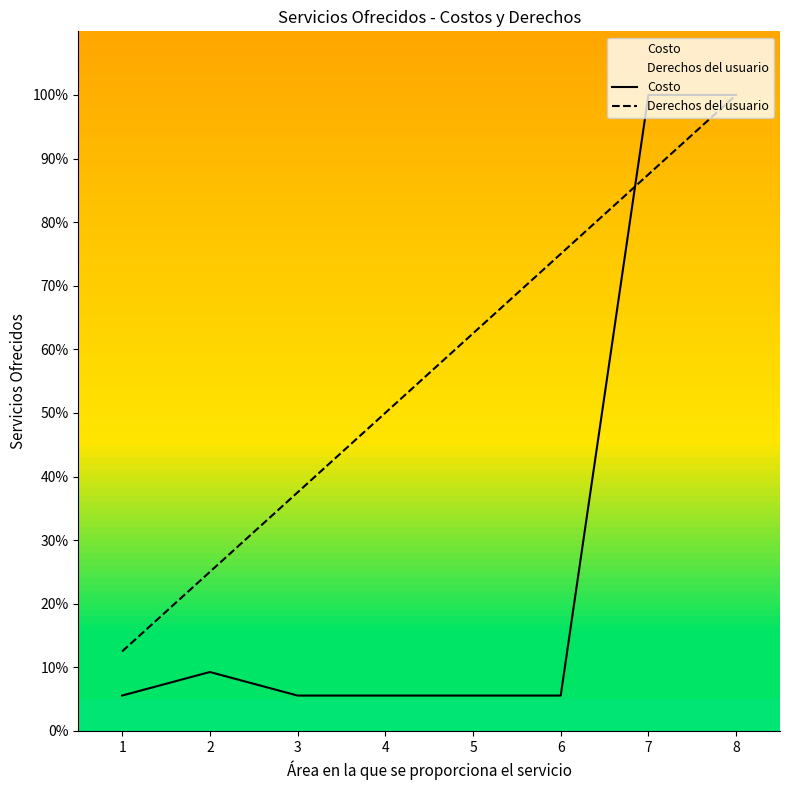

Reading right to left, extract all data points from this chart.

Costo: 8=100.0	7=100.0	6=5.6	5=5.6	4=5.6	3=5.6	2=9.3	1=5.6
Derechos del usuario: 8=100.0	7=87.5	6=75.0	5=62.5	4=50.0	3=37.5	2=25.0	1=12.5